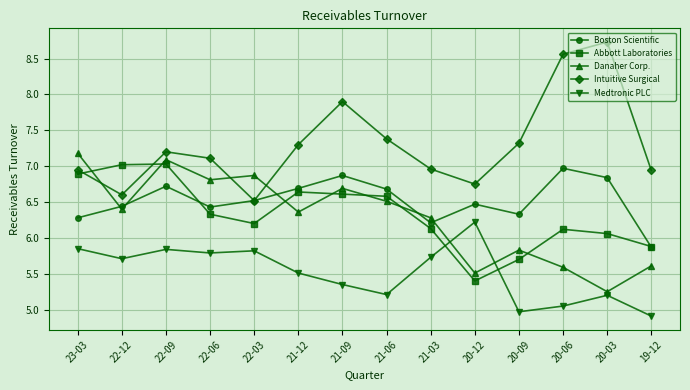

What is the label of the 4th point from the right?

20-09